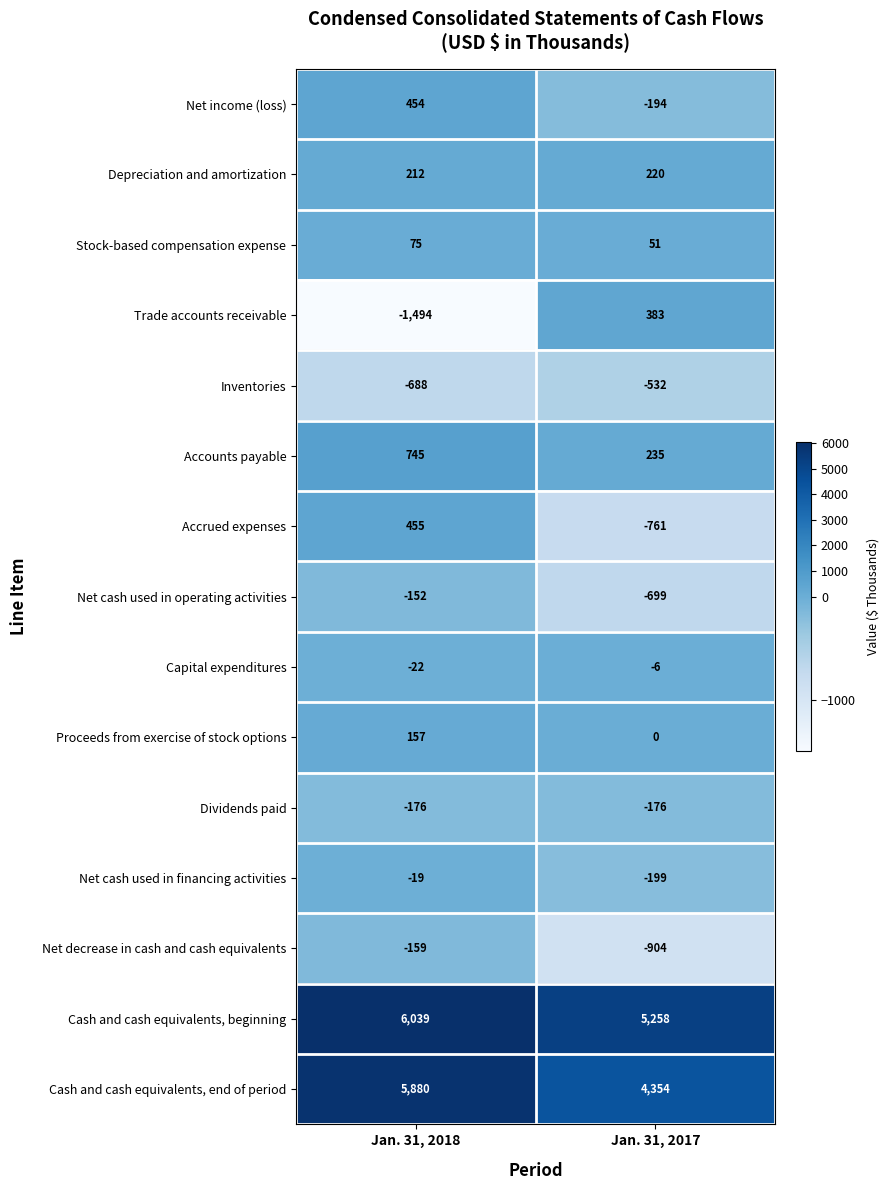

Rank the series by their maximum value, from highest to lowest.

Cash and cash equivalents, beginning, Cash and cash equivalents, end of period, Accounts payable, Accrued expenses, Net income (loss), Trade accounts receivable, Depreciation and amortization, Proceeds from exercise of stock options, Stock-based compensation expense, Capital expenditures, Net cash used in financing activities, Net cash used in operating activities, Net decrease in cash and cash equivalents, Dividends paid, Inventories